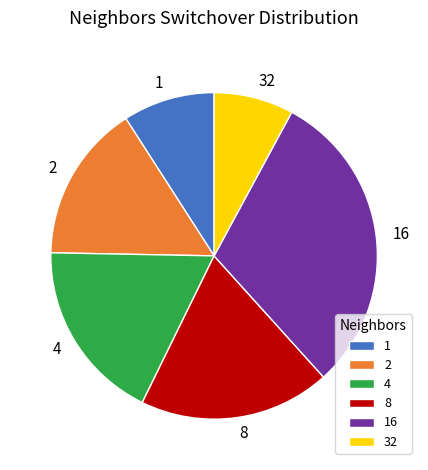

Does any single category account for the majority?

No